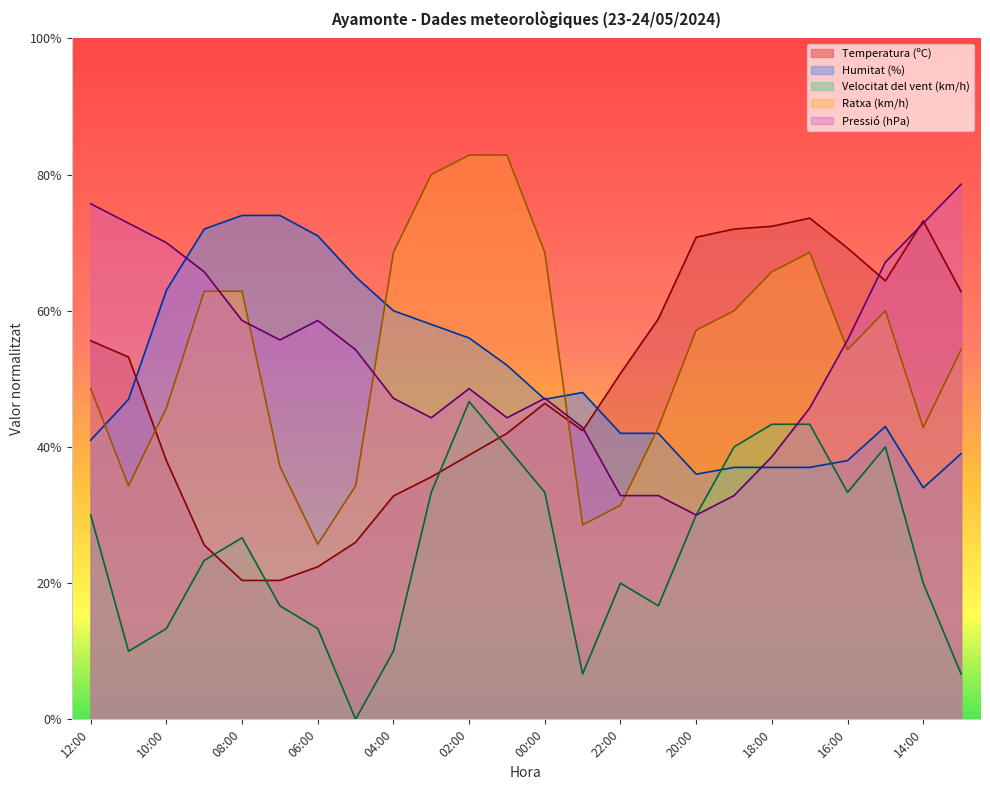

What is the minimum value for Ratxa (km/h)?

25.7